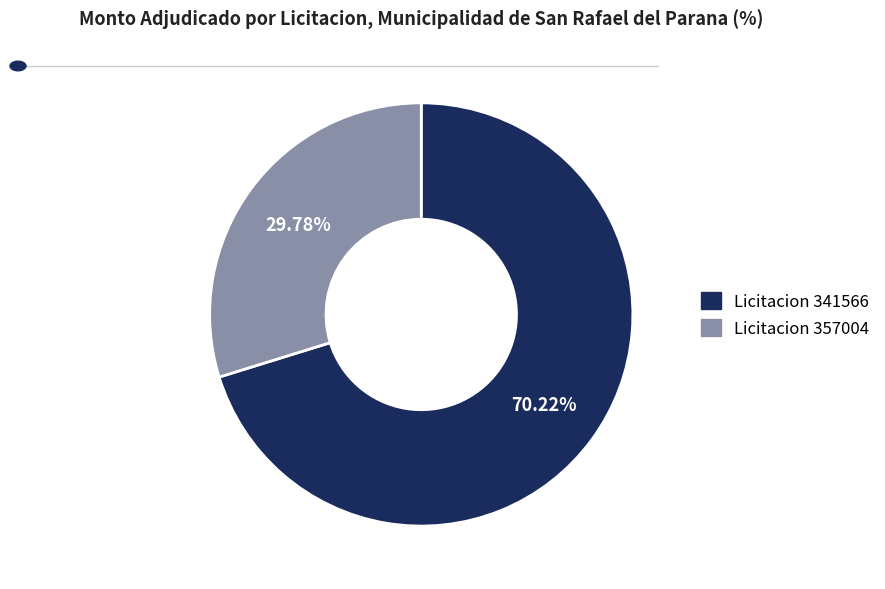

Count the number of slices in the pie.

2